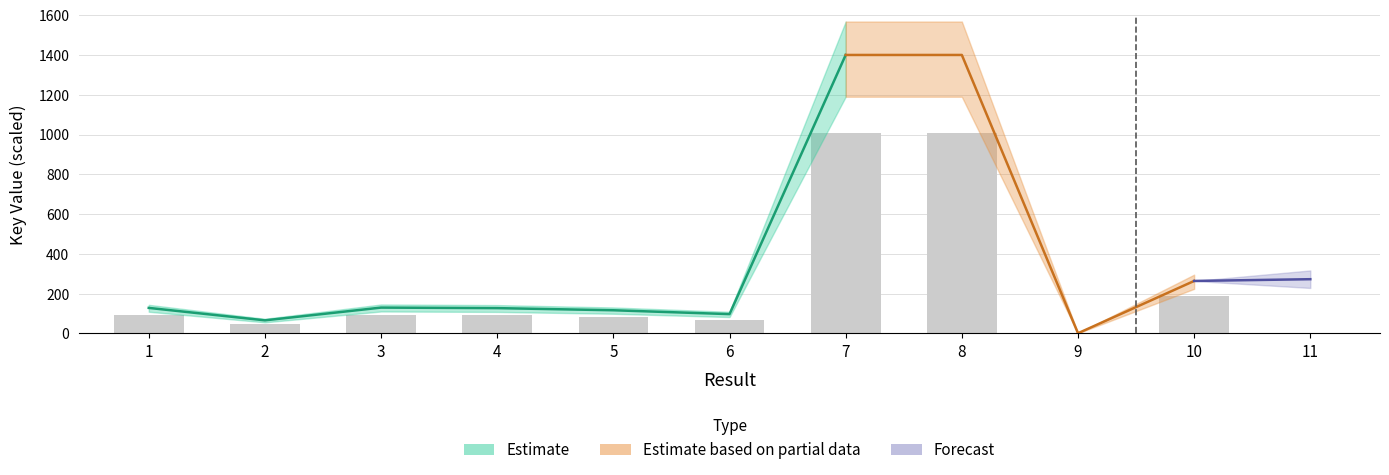

True or false: the data shows 111.0 at 10.

False